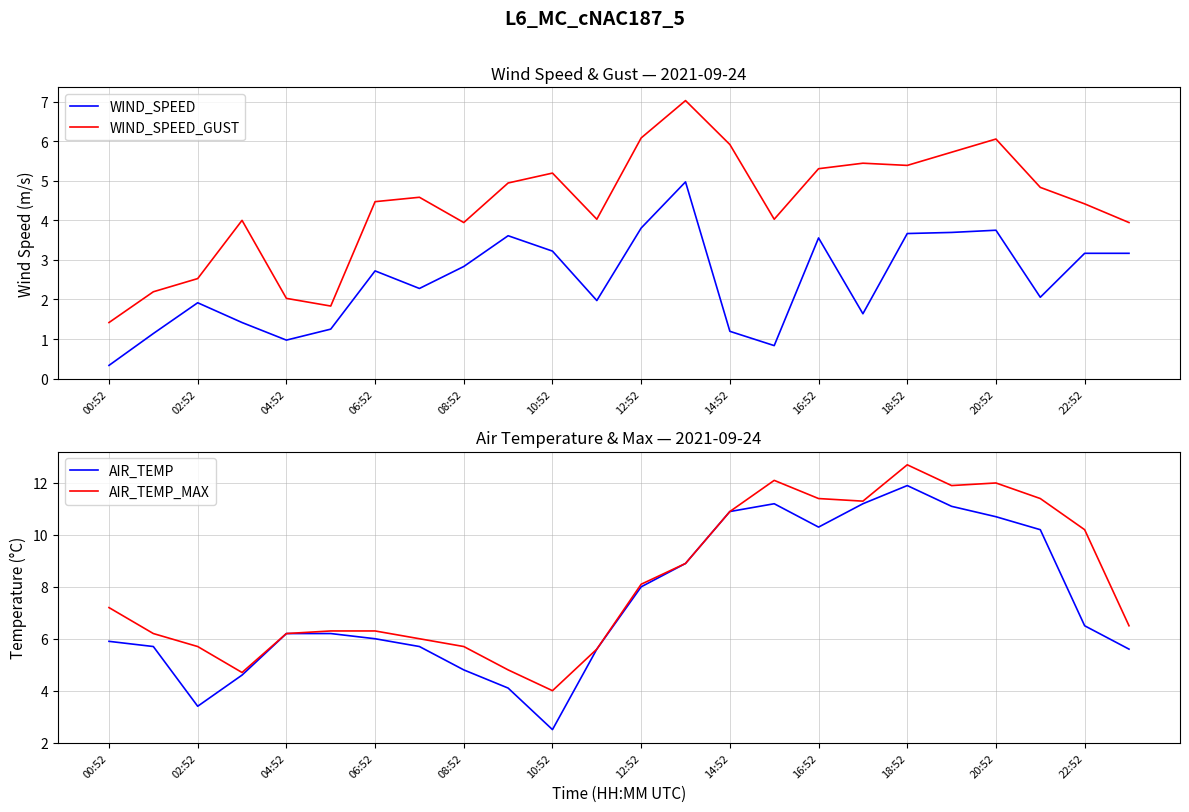

Which series has the largest total across all categories?

AIR_TEMP_MAX